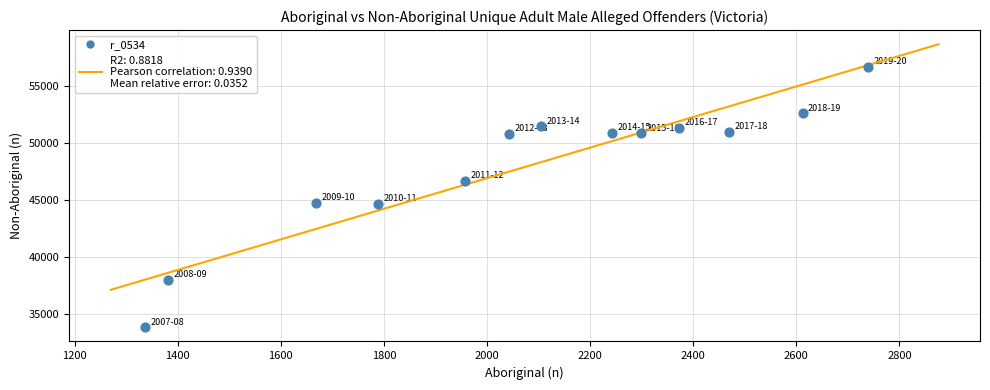

What is the range of Y values (max minus min)?

22860